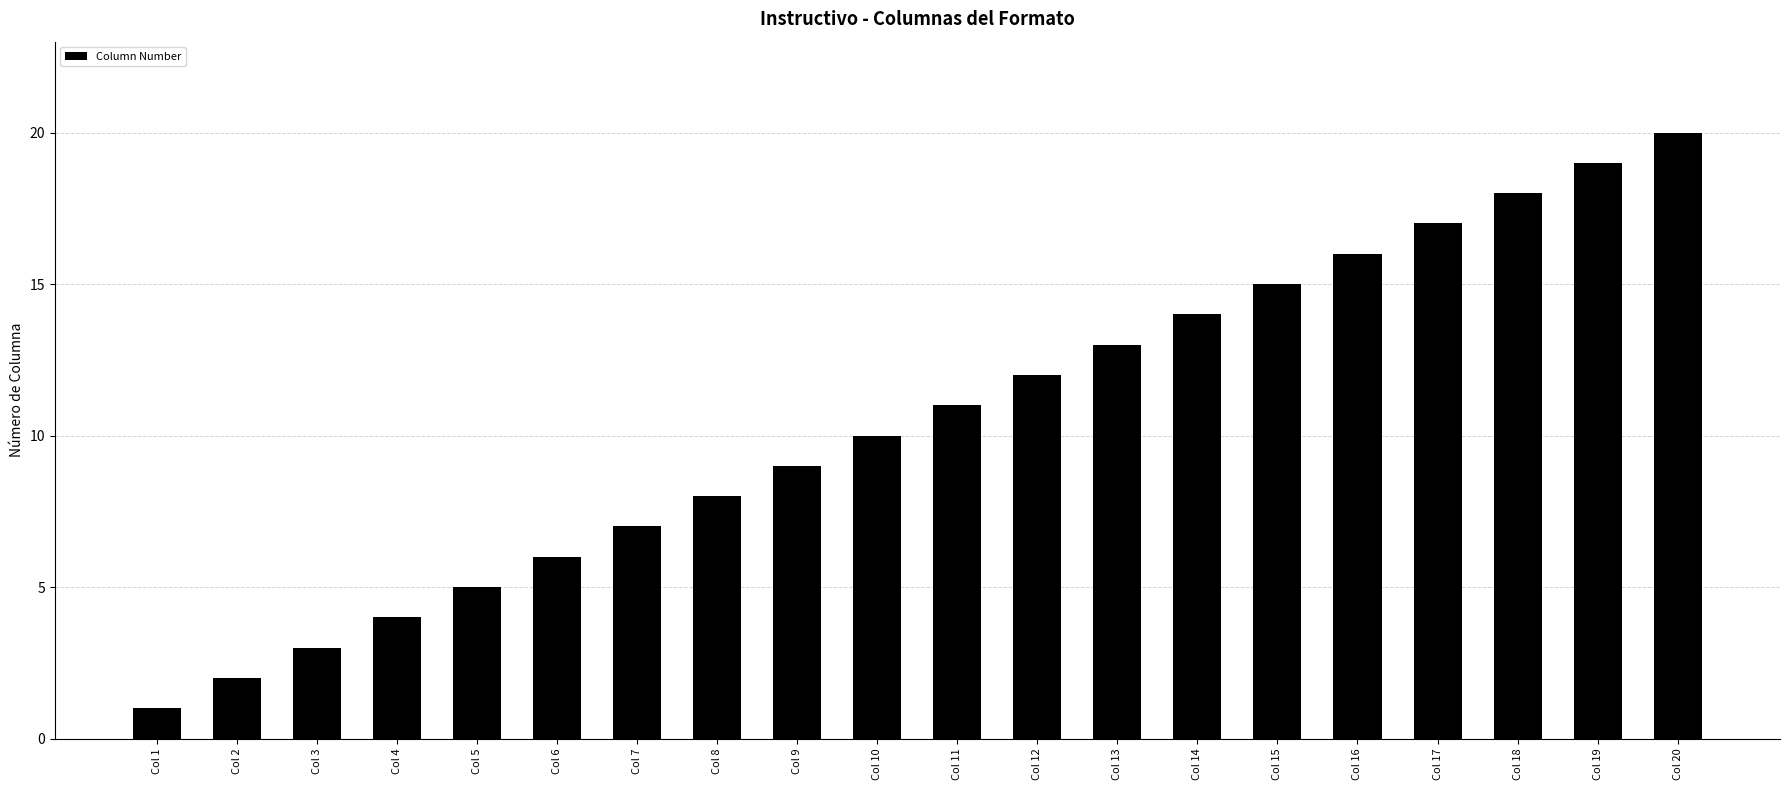

What is the change in value from Col 15 to Col 19?

+4